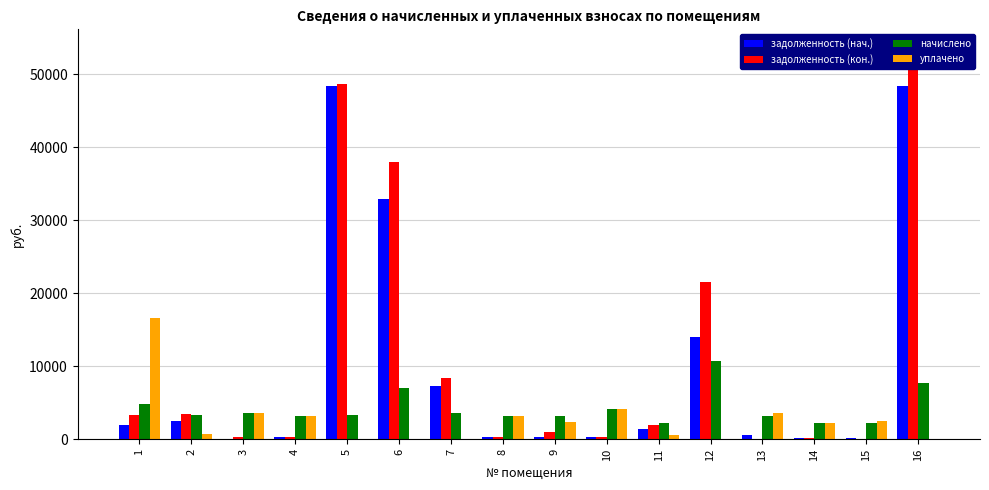

What is the average value of the задолженность (нач.) series?

9941.8